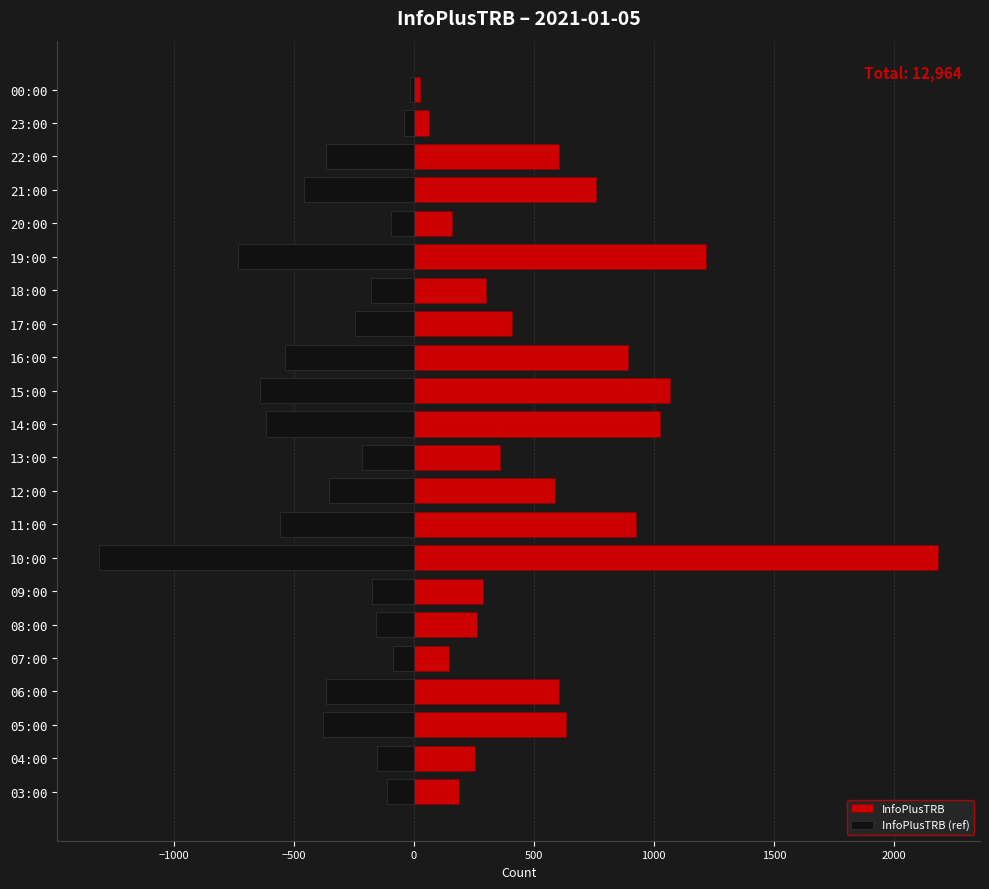

What is the difference between the maximum and second lowest values in the InfoPlusTRB (ref) series?

715.8